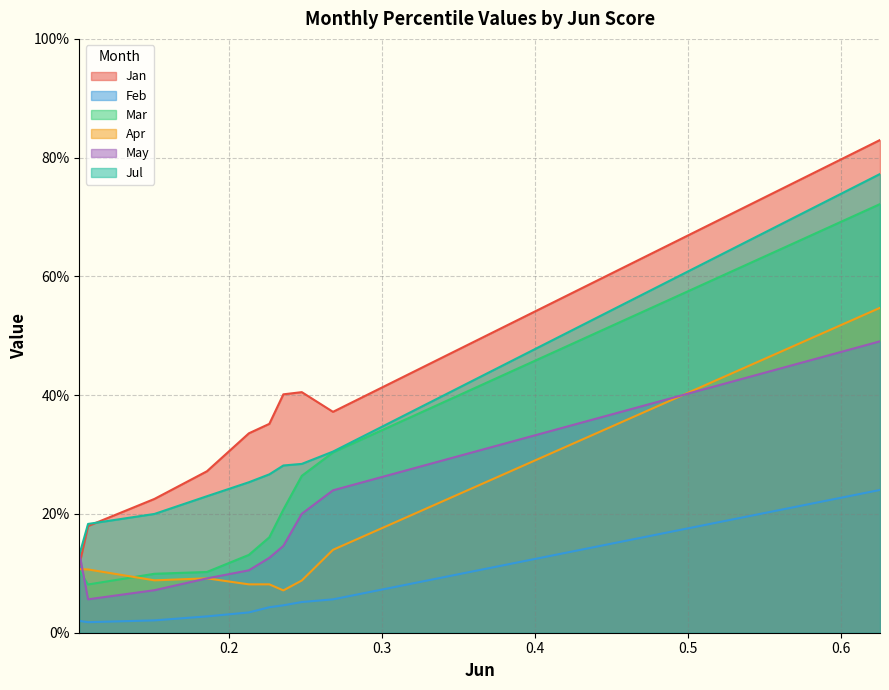

Between pct15 and pct95, which series saw the biggest shift?

Jan